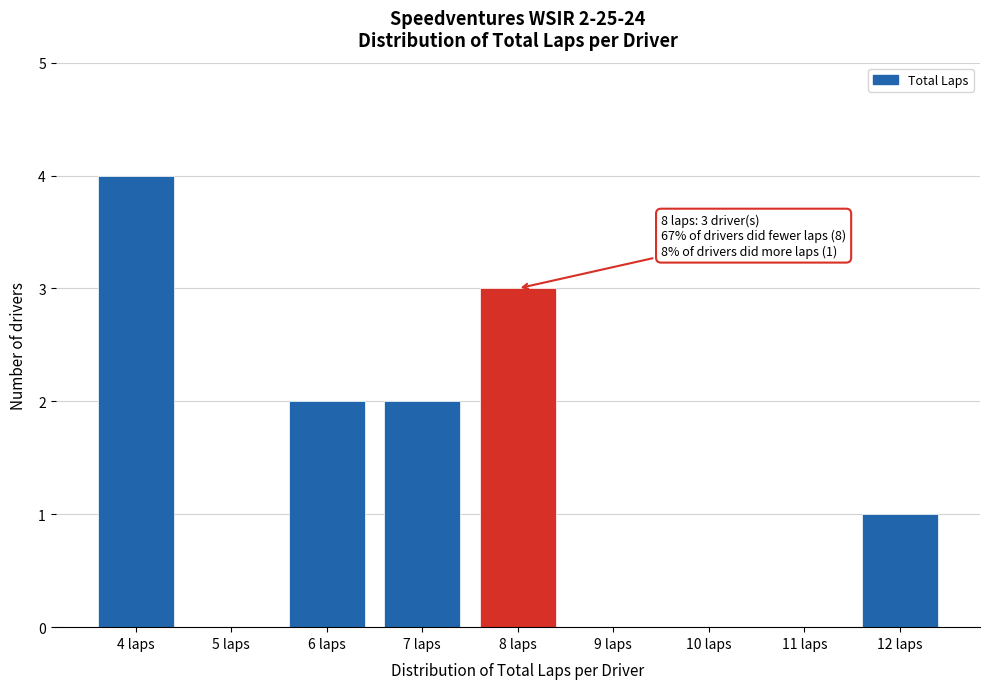

Reading right to left, what are all the values shown in this chart?

12 laps=1	11 laps=0	10 laps=0	9 laps=0	8 laps=3	7 laps=2	6 laps=2	5 laps=0	4 laps=4